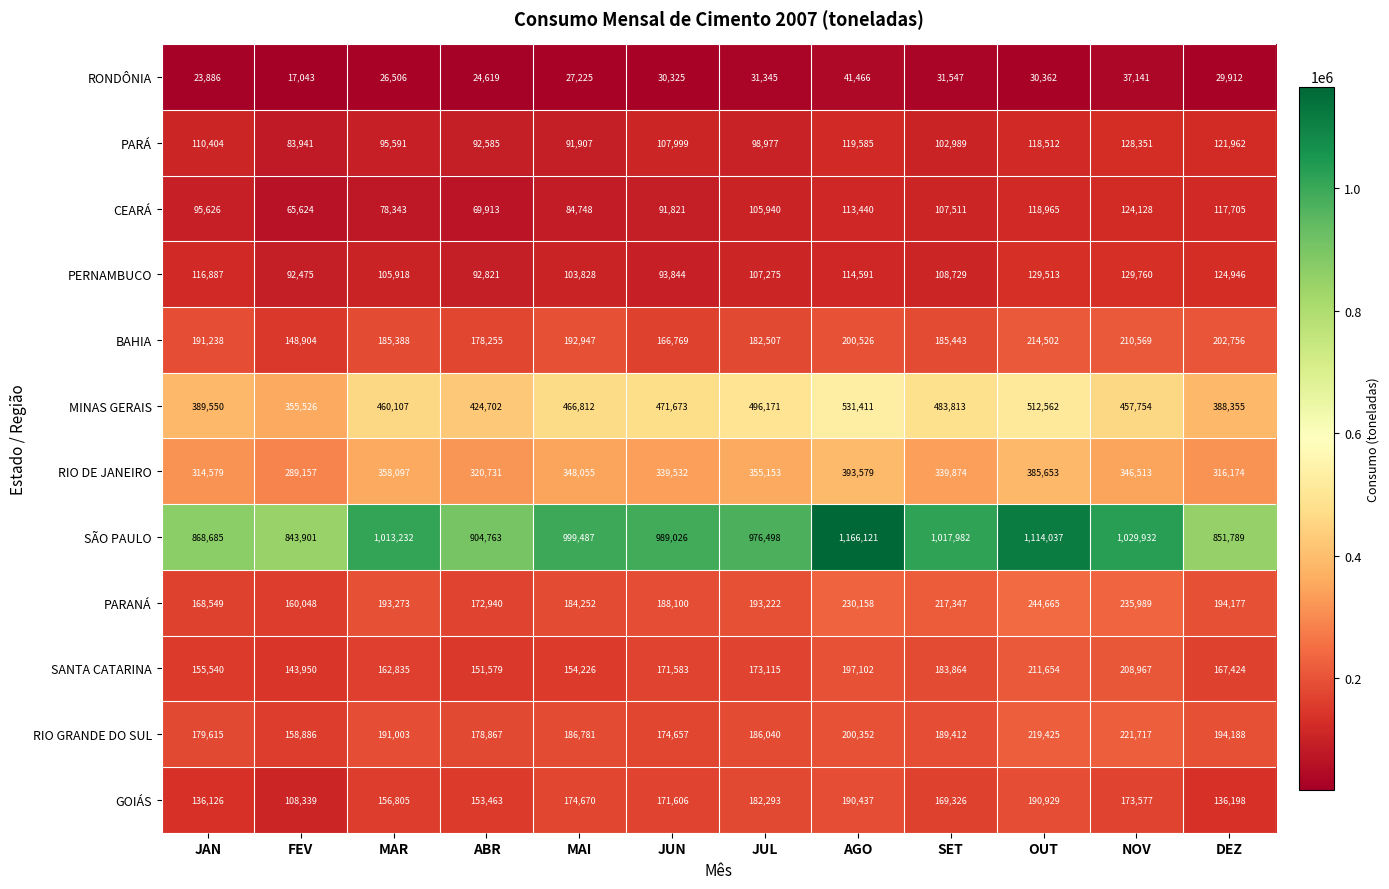

Rank the series at JAN from lowest to highest value.

RONDÔNIA, CEARÁ, PARÁ, PERNAMBUCO, GOIÁS, SANTA CATARINA, PARANÁ, RIO GRANDE DO SUL, BAHIA, RIO DE JANEIRO, MINAS GERAIS, SÃO PAULO